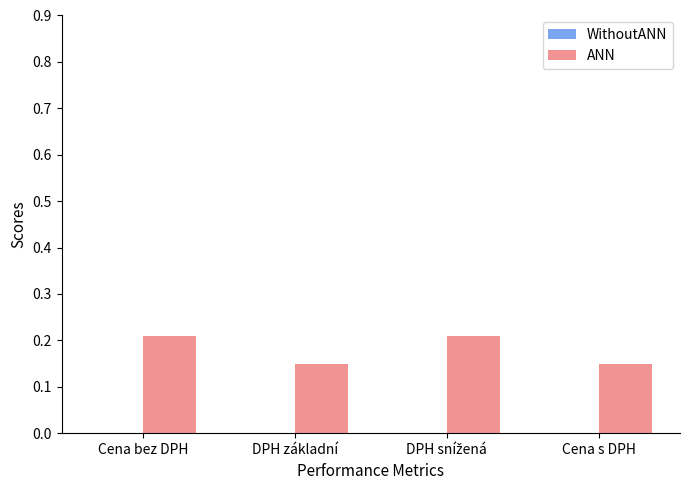

What is the label of the 1st bar from the left?

Cena bez DPH